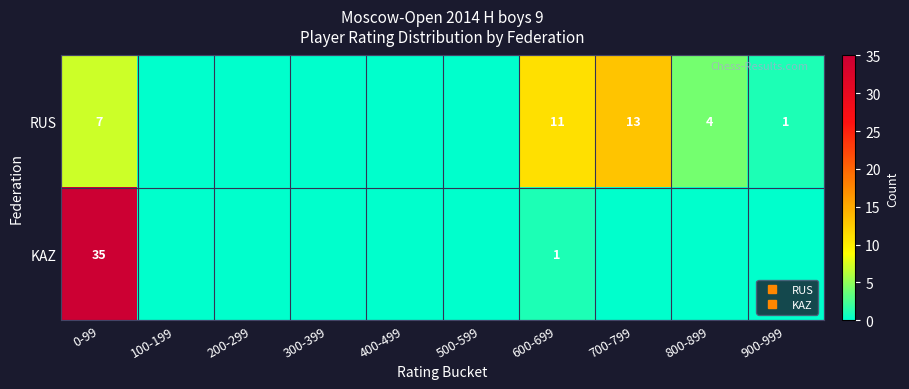

The KAZ series shows -18 at 900-999. True or false?

False